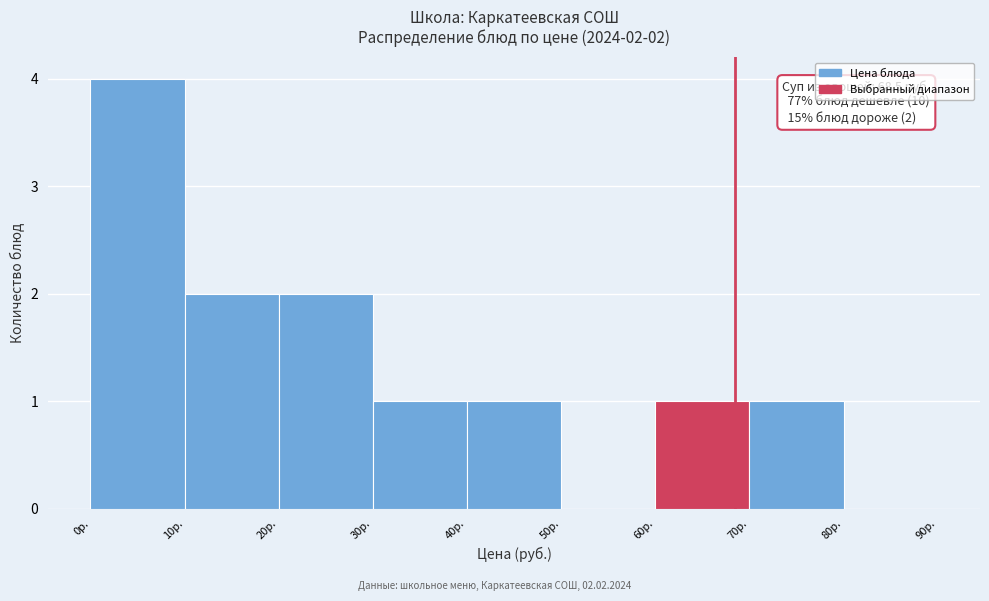

Which range on the x-axis has the tallest bar?

0 to 10